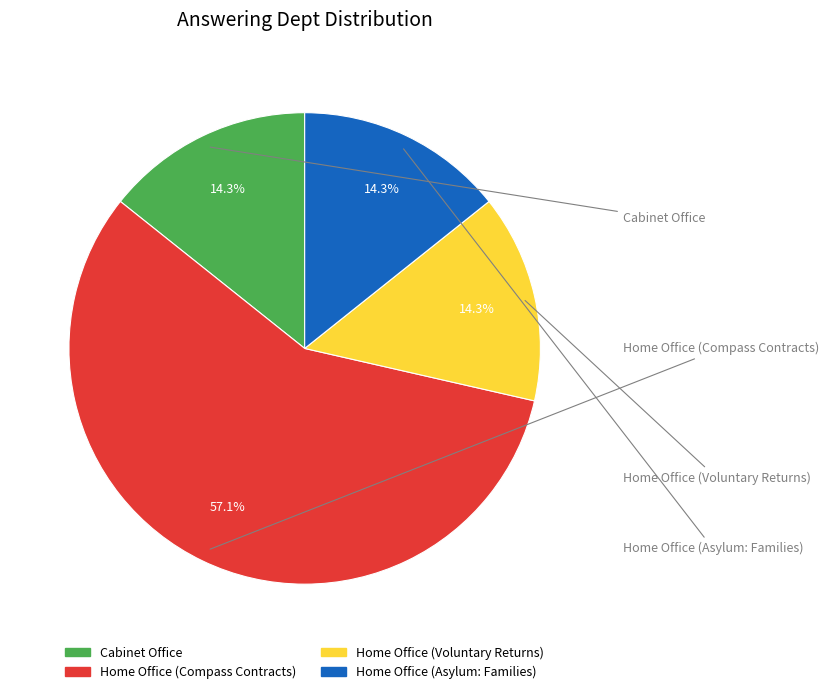

Is there any slice that represents more than half of the pie?

Yes